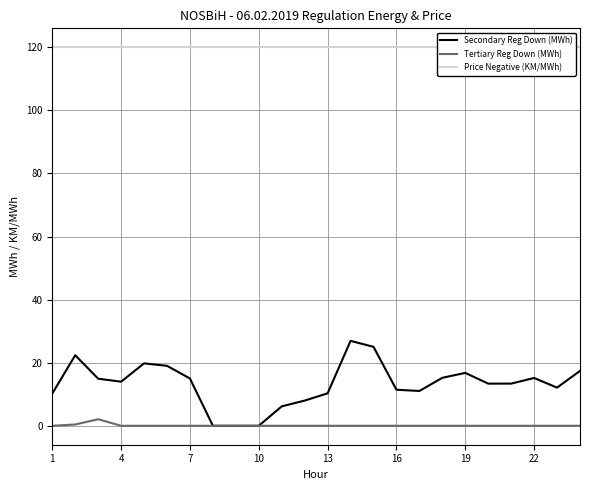

List the series in order of their peak value, lowest first.

Tertiary Reg Down (MWh), Secondary Reg Down (MWh), Price Negative (KM/MWh)